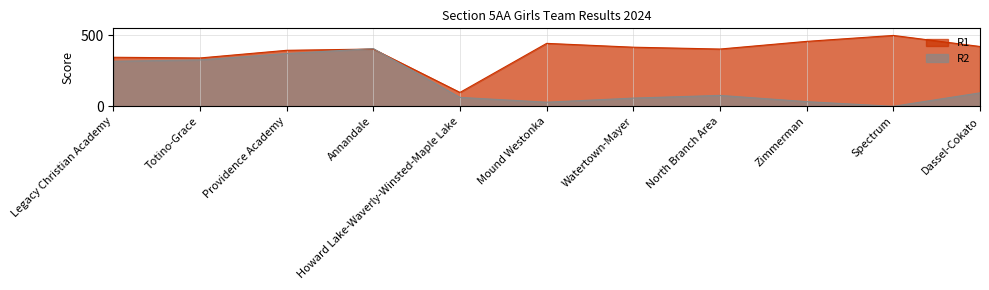

The R2 series shows 201 at Providence Academy. True or false?

False